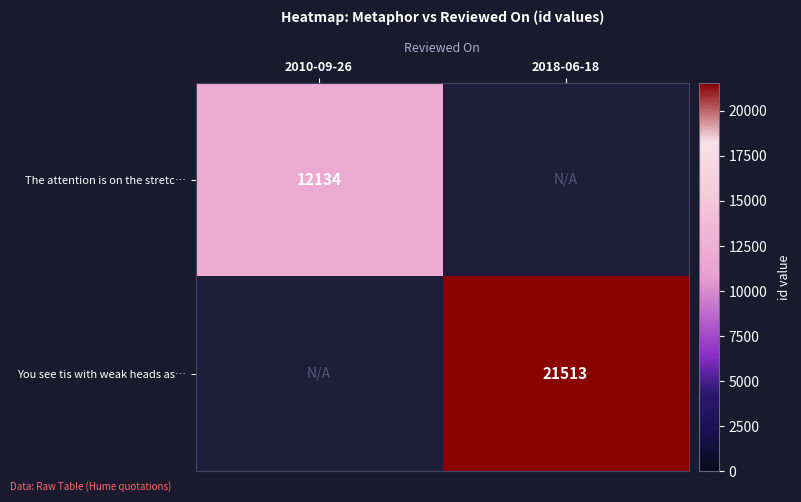

The You see tis with weak heads as… series shows 4796 at 2018-06-18. True or false?

False